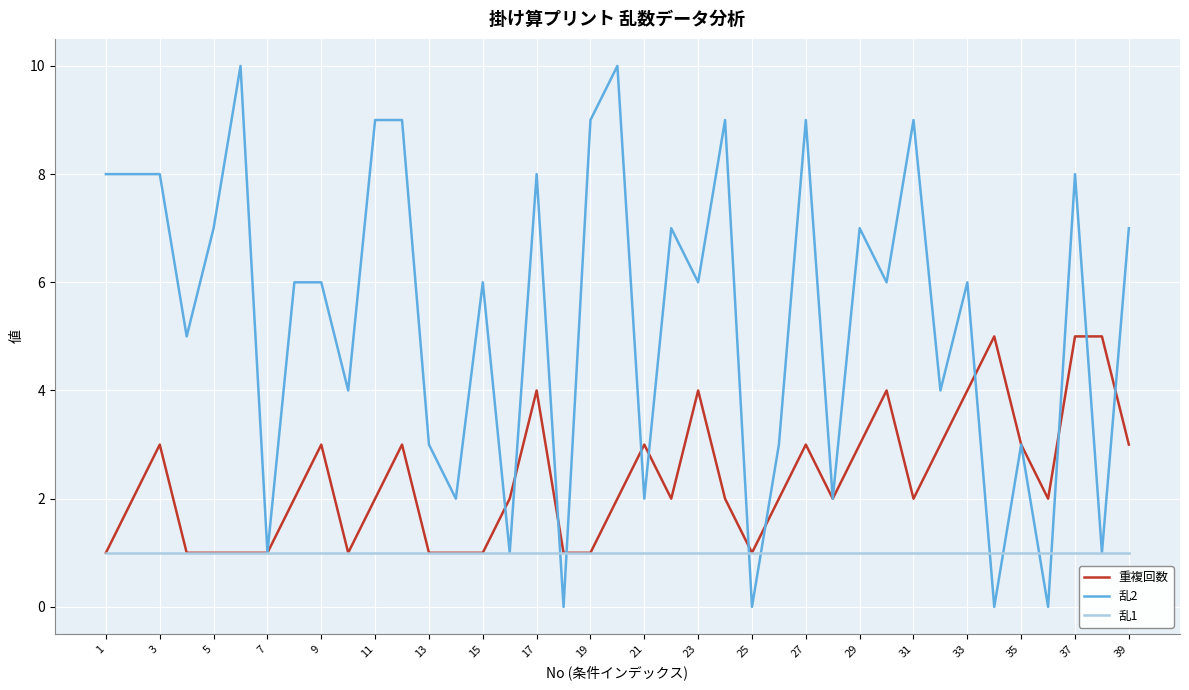

Which series has the largest range (max minus min)?

乱2